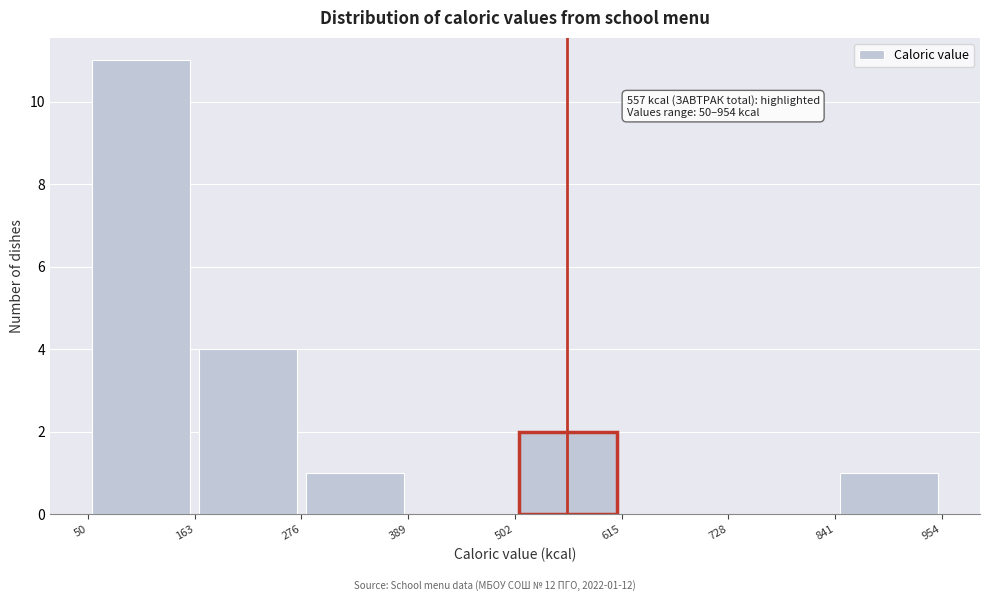

Which range on the x-axis has the tallest bar?

50 to 163